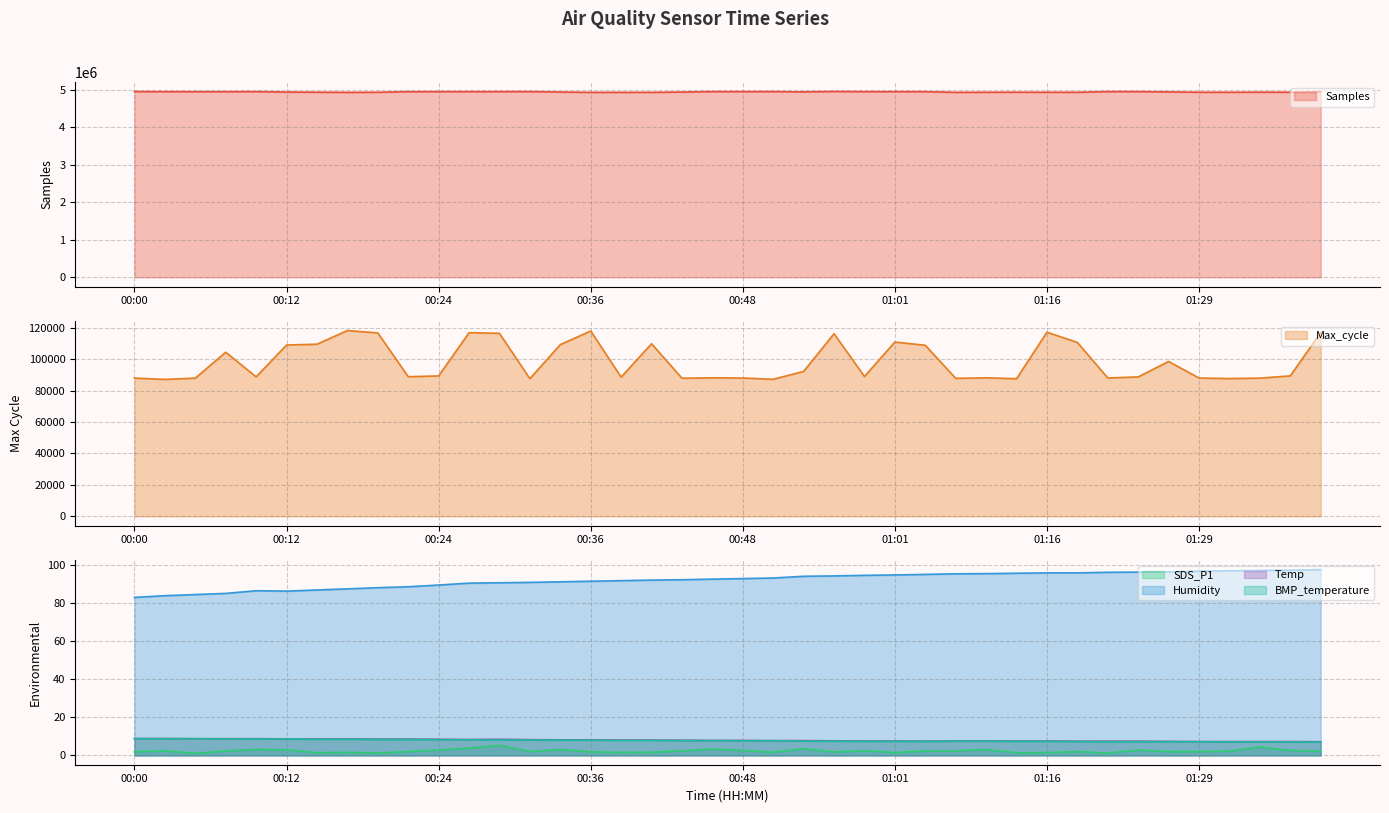

True or false: SDS_P1 has more than 1 interior local peaks.

True